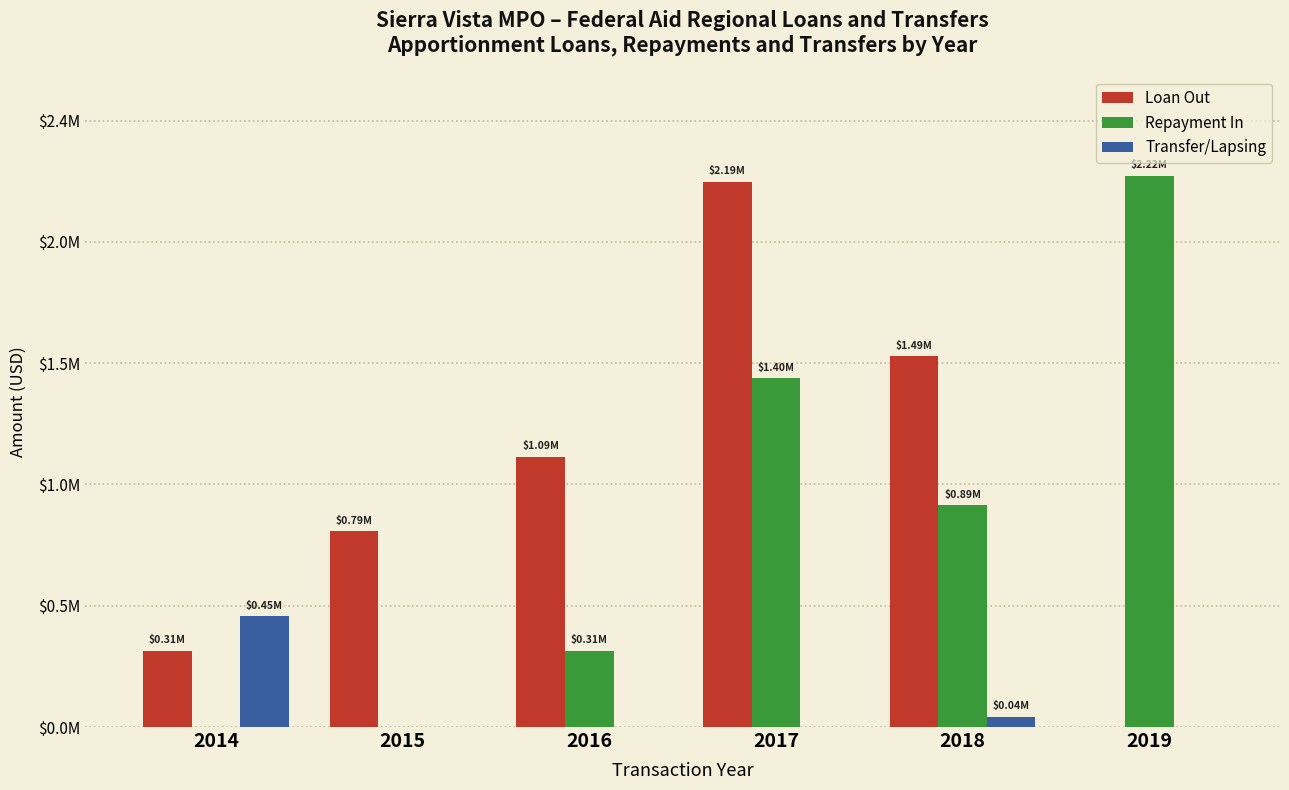

Which category has the highest value across all series?

2019